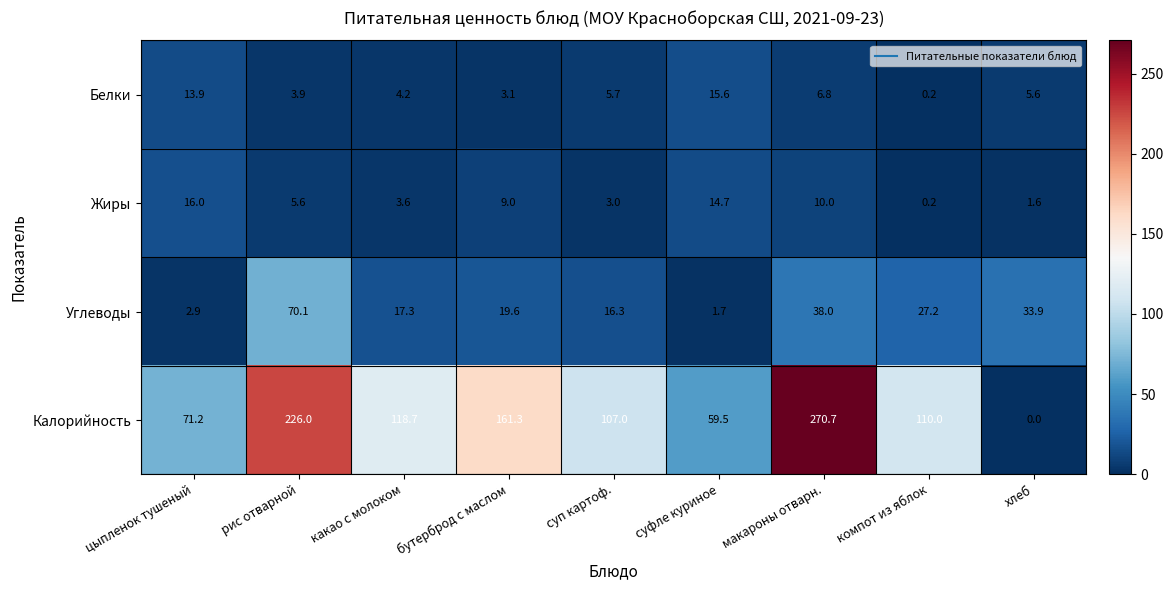

Count the number of data series in this chart.

4